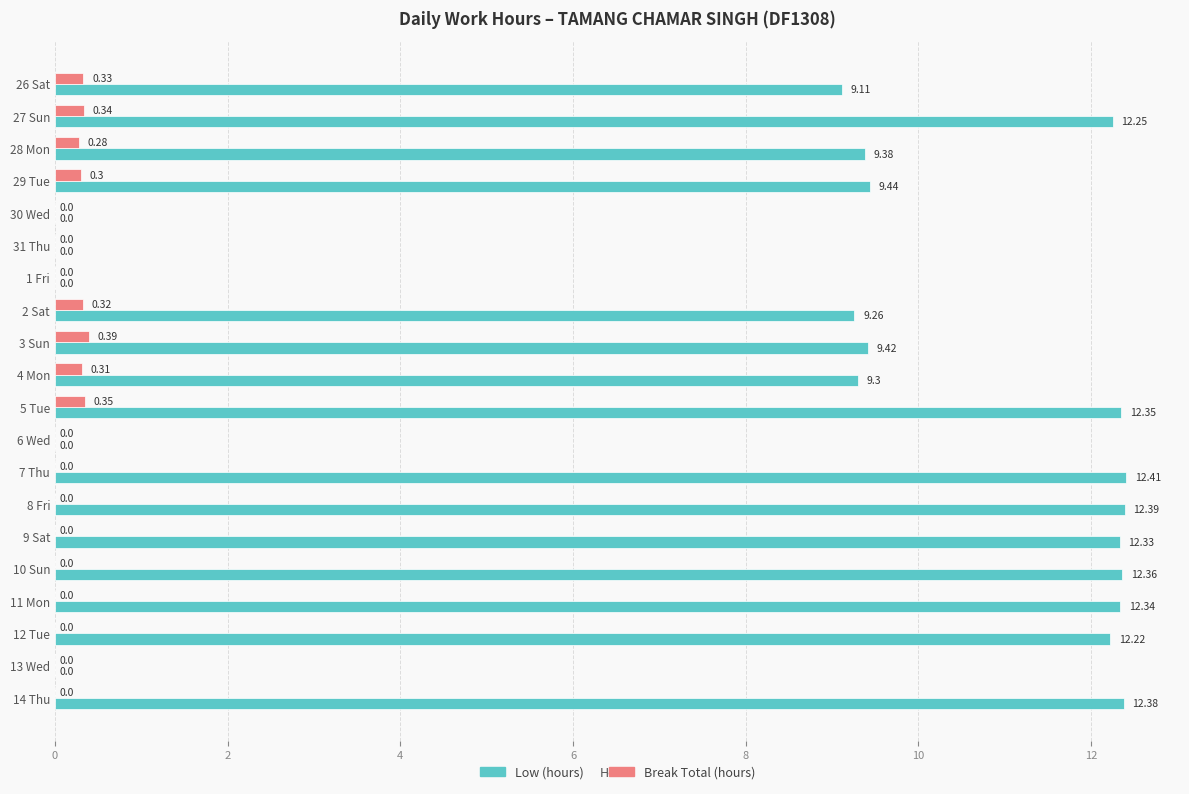

At which category is the sum across all series the highest?

5 Tue